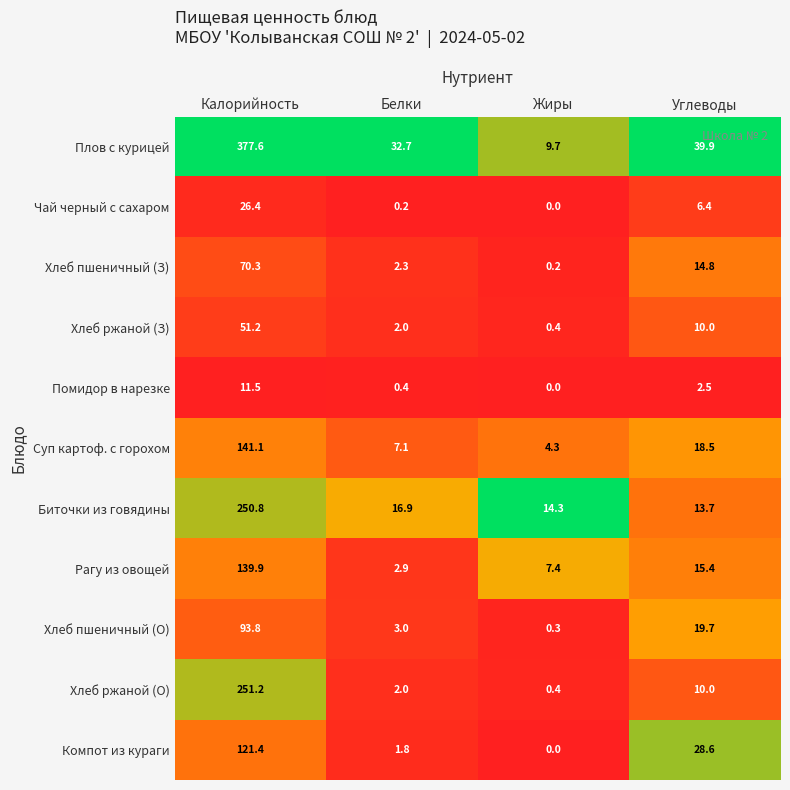

What is the sum of all Чай черный с сахаром values?

33.0